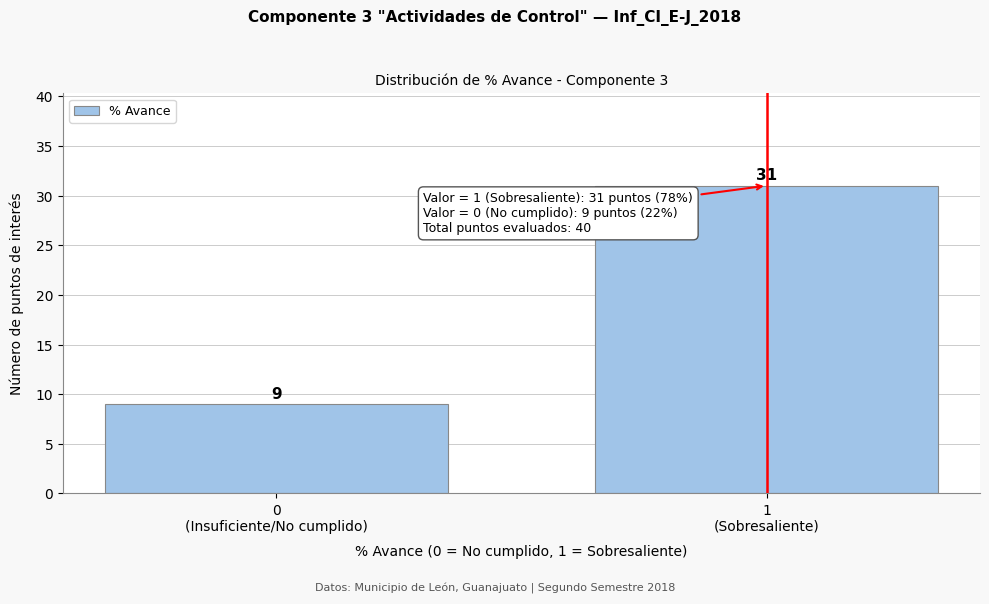

Reading left to right, transcribe all the data shown in this chart.

9	31